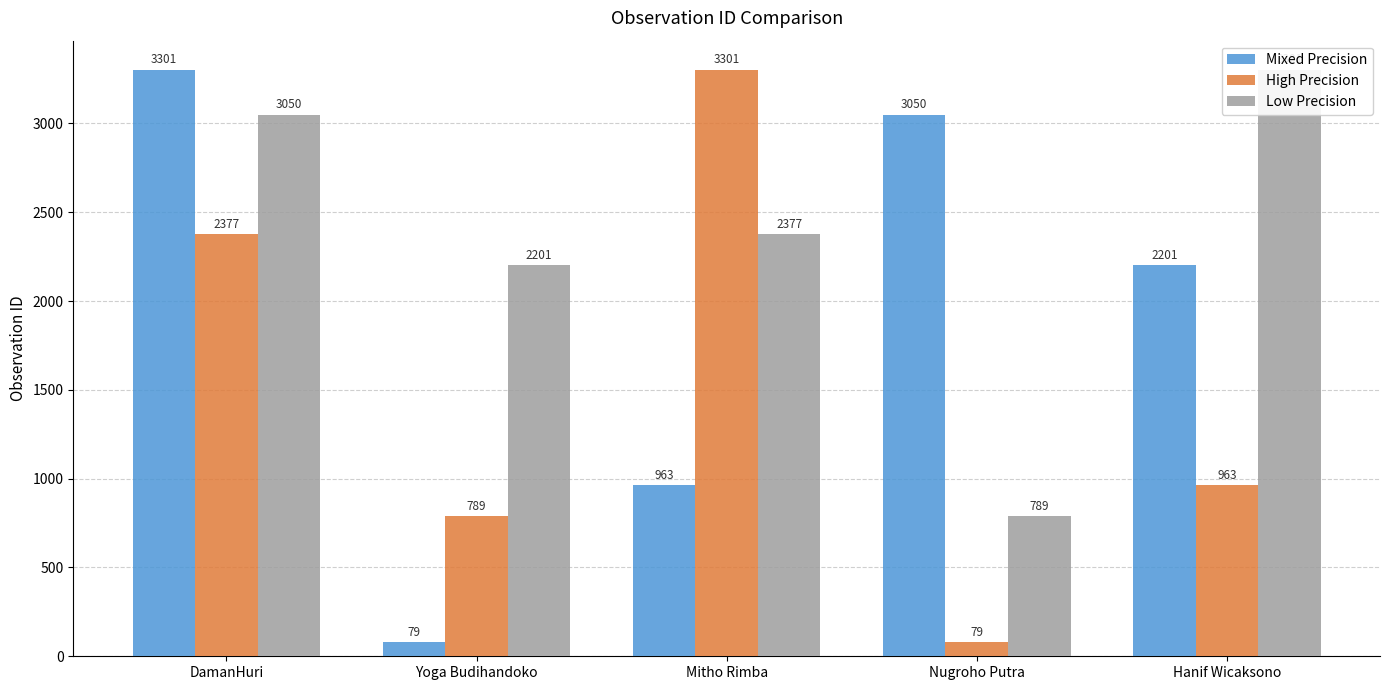

Which category has the lowest value in the Low Precision series?

Nugroho Putra